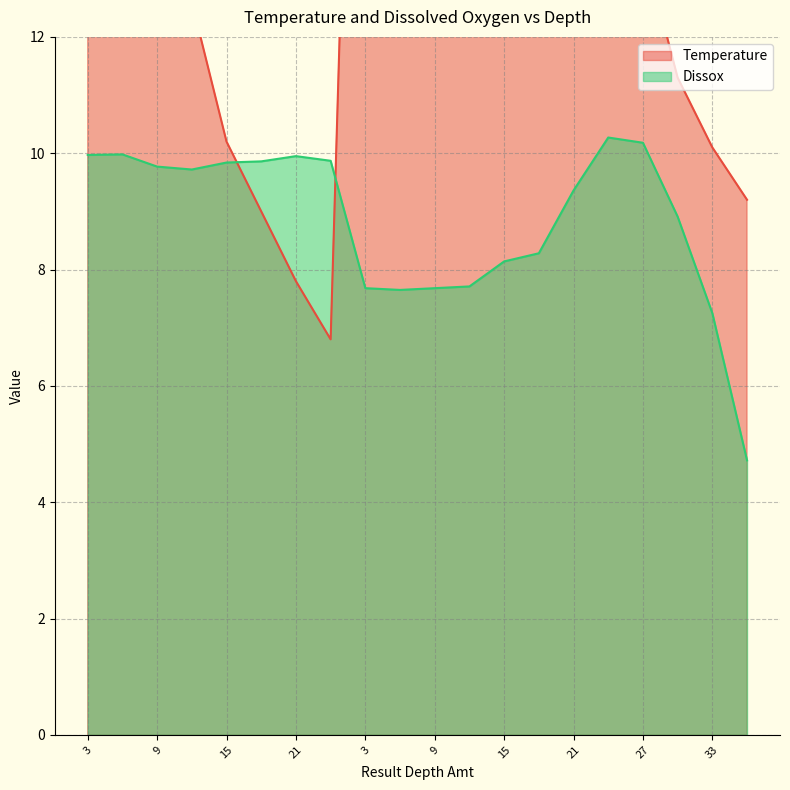

Which series has the widest spread of values?

Temperature